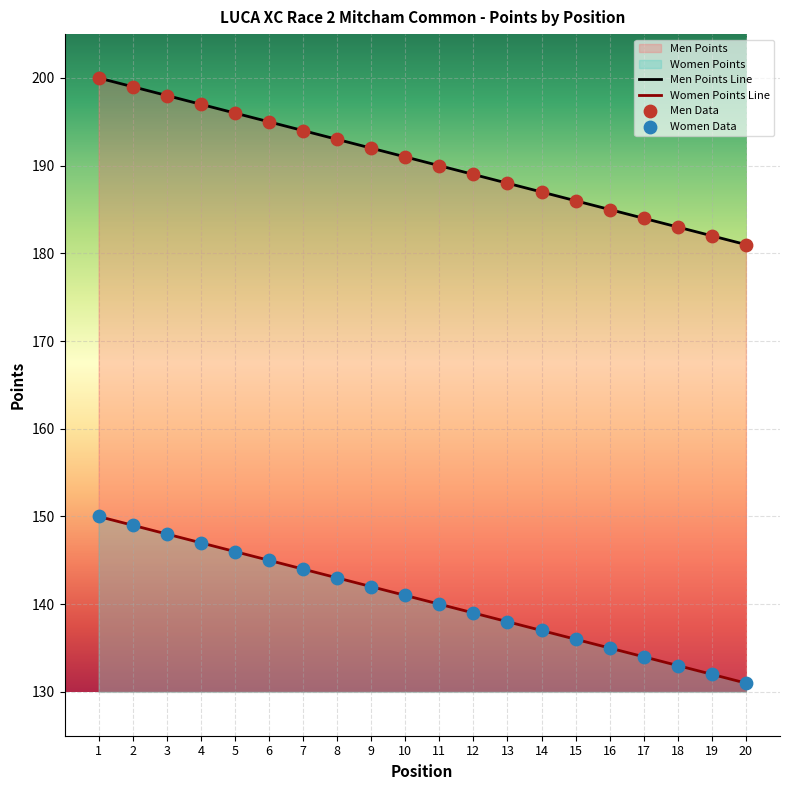

At how many categories does at least one series exceed 150?

20